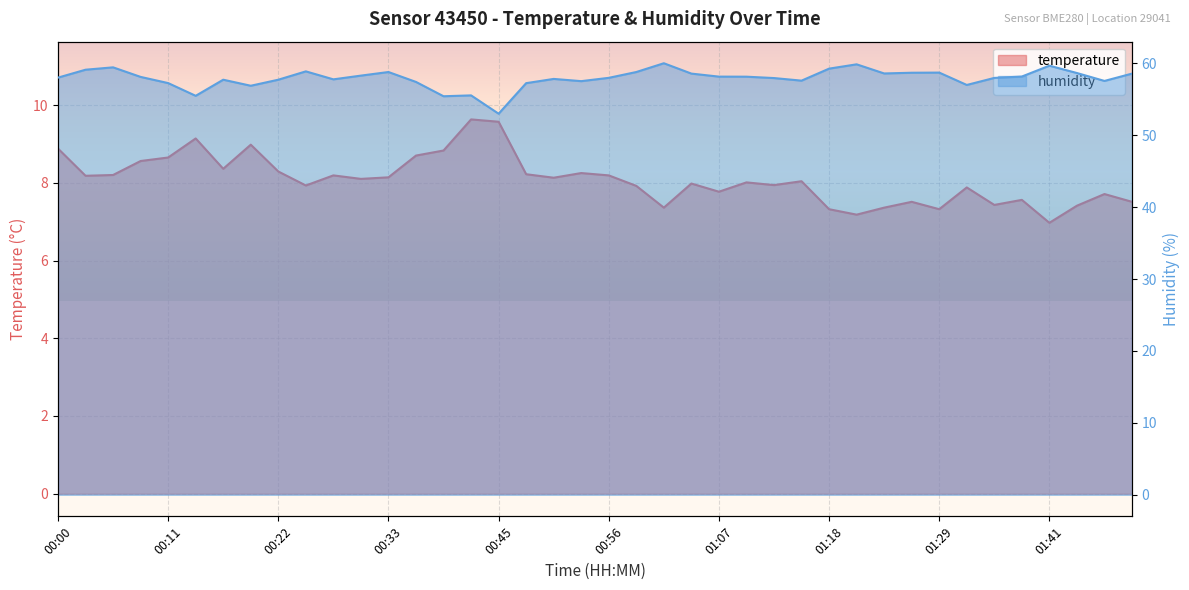

At which label does temperature first exceed 8?

00:00